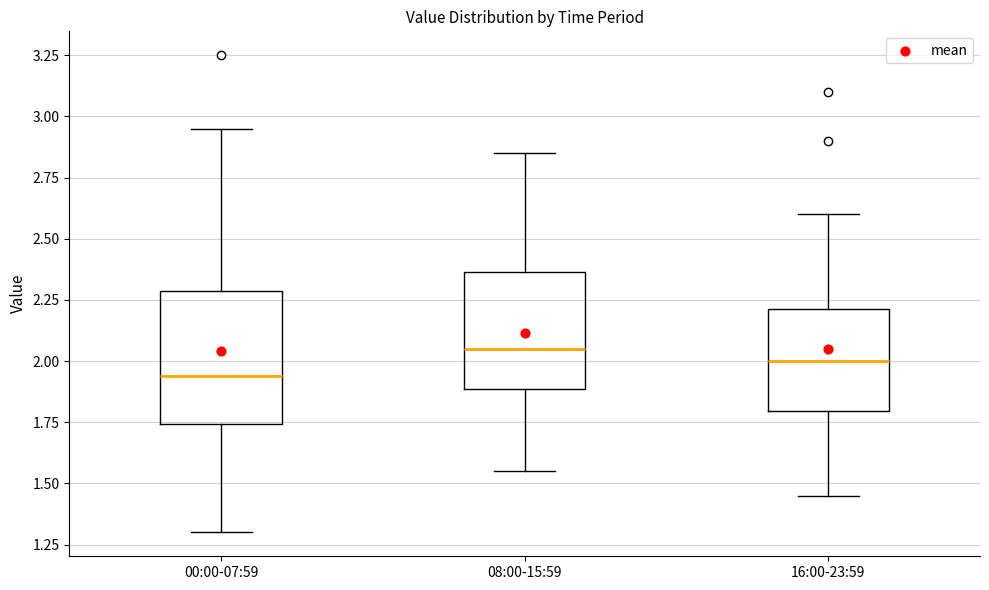

Which box's median line is the lowest?

00:00-07:59